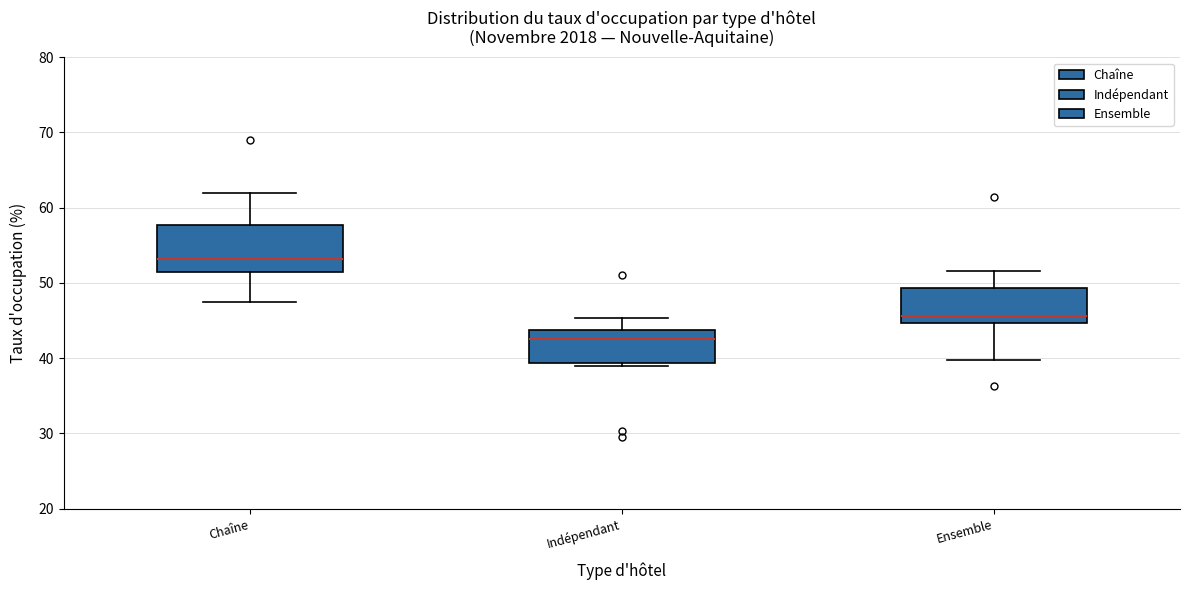

Where does the lower whisker of the box for Chaîne end on the y-axis? The values are not printed on the chart, so give them approximately, as read against the axis.

47